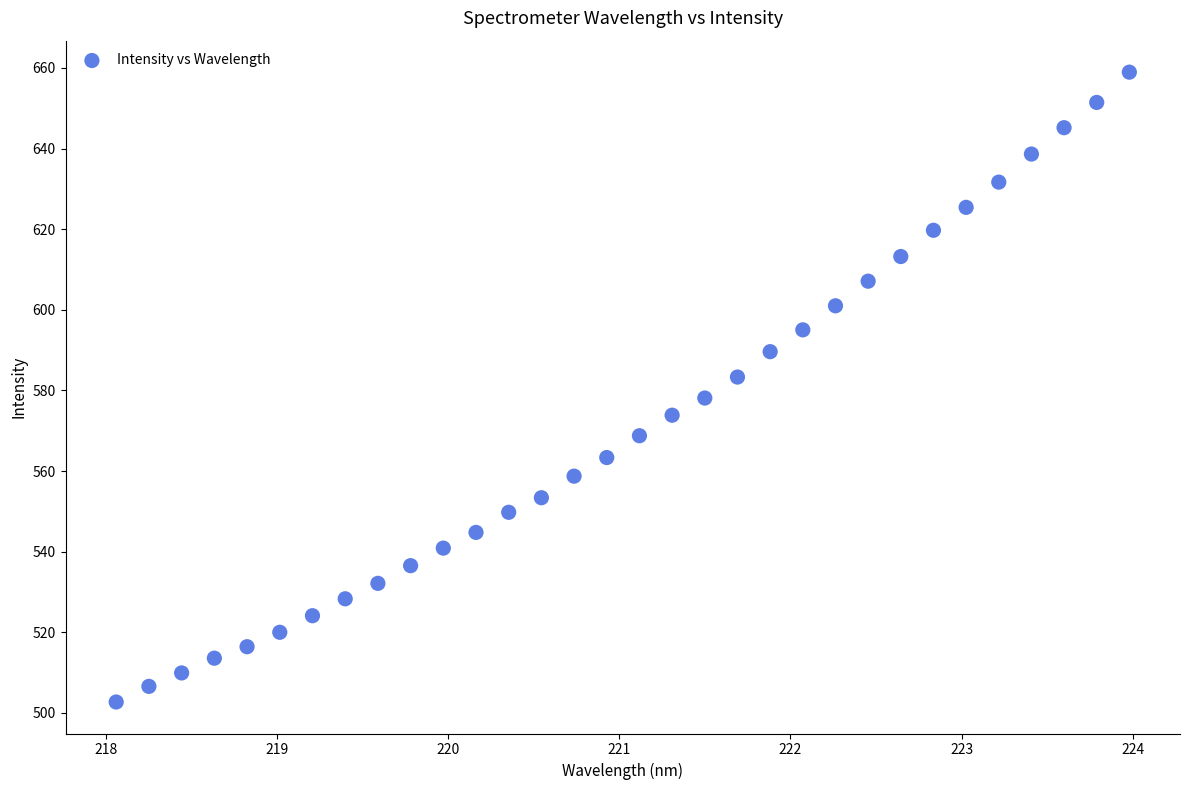

What is the range of Y values (max minus min)?

156.2